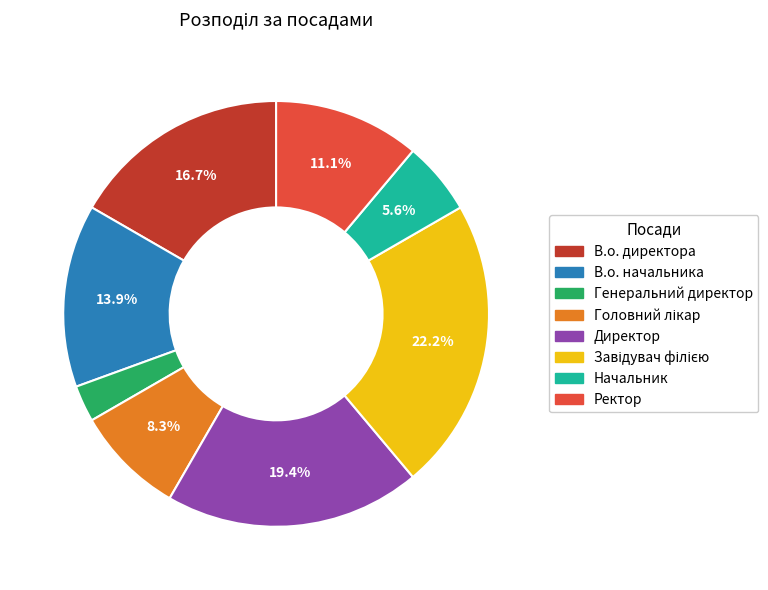

Which slice is the smallest?

Генеральний директор